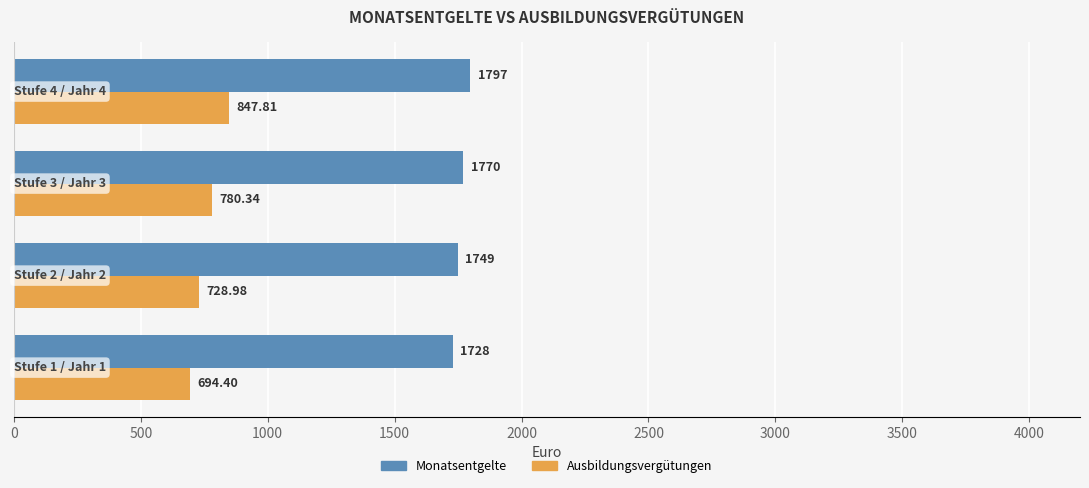

What is the sum of all Monatsentgelte values?

7044.0